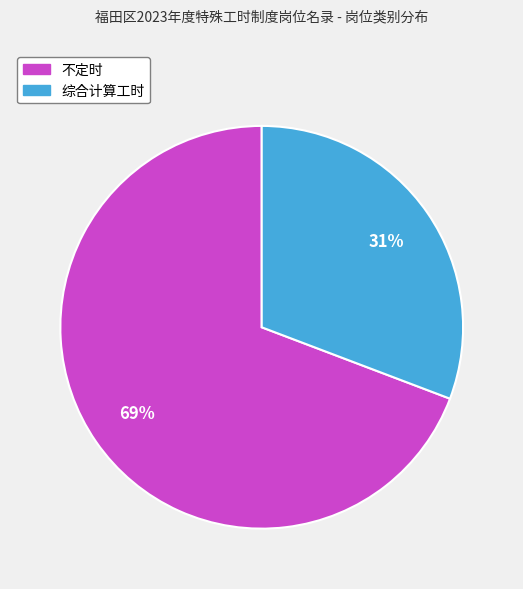

How many slices are in this pie chart?

2